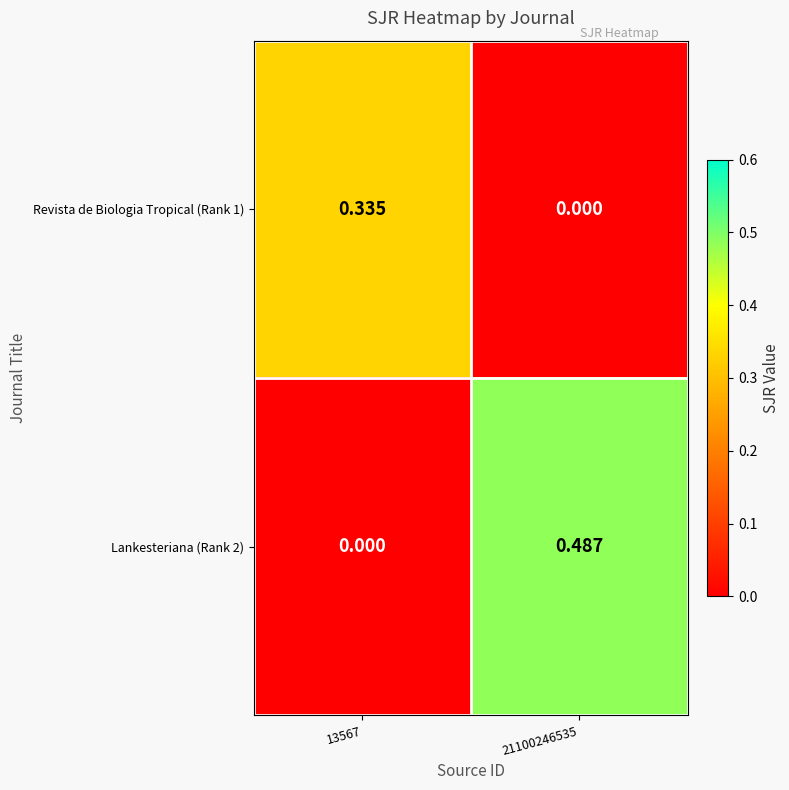

Reading left to right, list all the values displayed in this chart.

Revista de Biologia Tropical (Rank 1): 13567=0.3	21100246535=0.0
Lankesteriana (Rank 2): 13567=0.0	21100246535=0.5